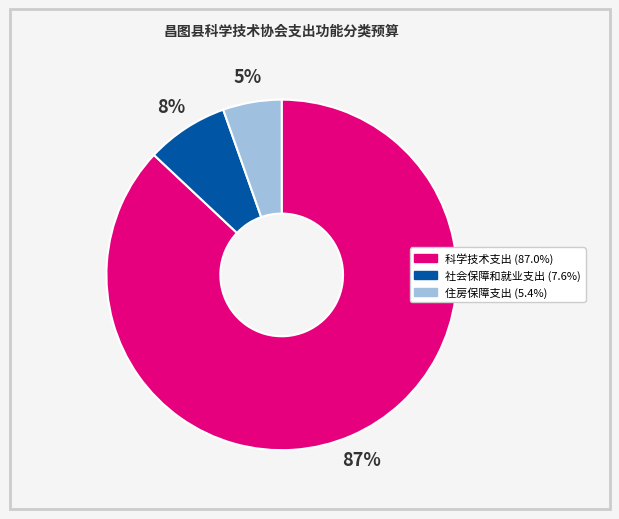

True or false: 住房保障支出 accounts for 5% of the total.

True